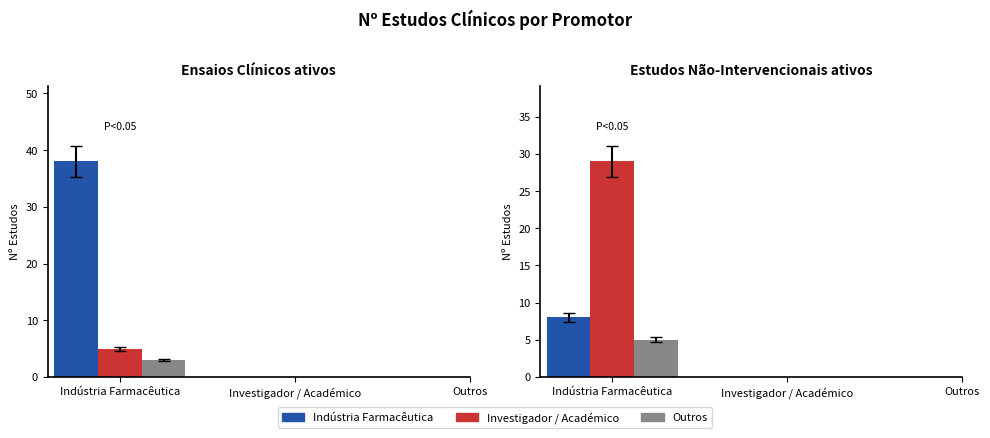

How many values in the Indústria Farmacêutica series are below 38?

1